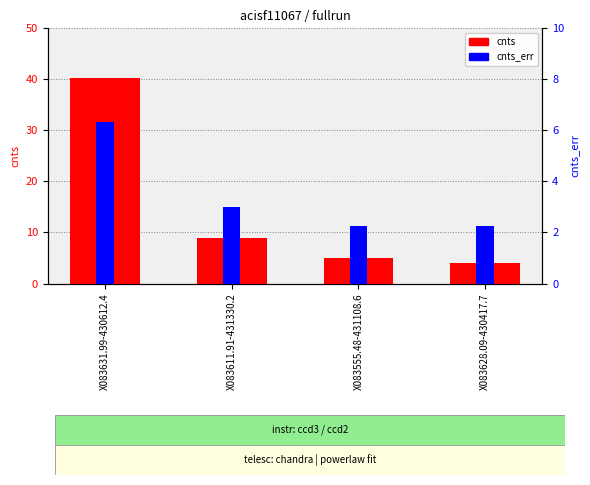

Reading left to right, list all the values displayed in this chart.

cnts: X083631.99-430612.4=40.2	X083611.91-431330.2=8.9	X083555.48-431108.6=5.0	X083628.09-430417.7=4.0
cnts_err: X083631.99-430612.4=6.3	X083611.91-431330.2=3.0	X083555.48-431108.6=2.2	X083628.09-430417.7=2.2